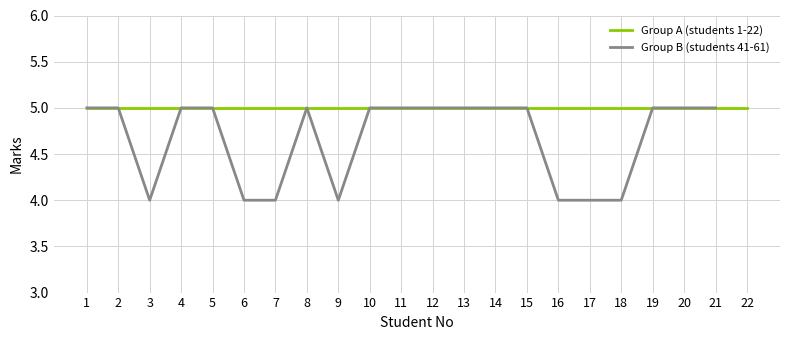

Read the value at 1.

5